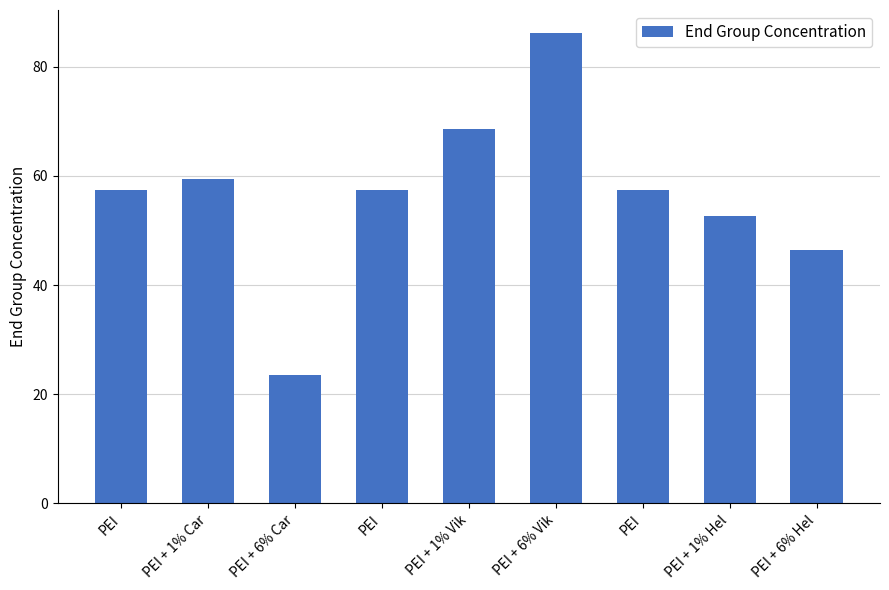

What is the difference between the values at PEI + 6% Vik and PEI + 6% Car?

62.5